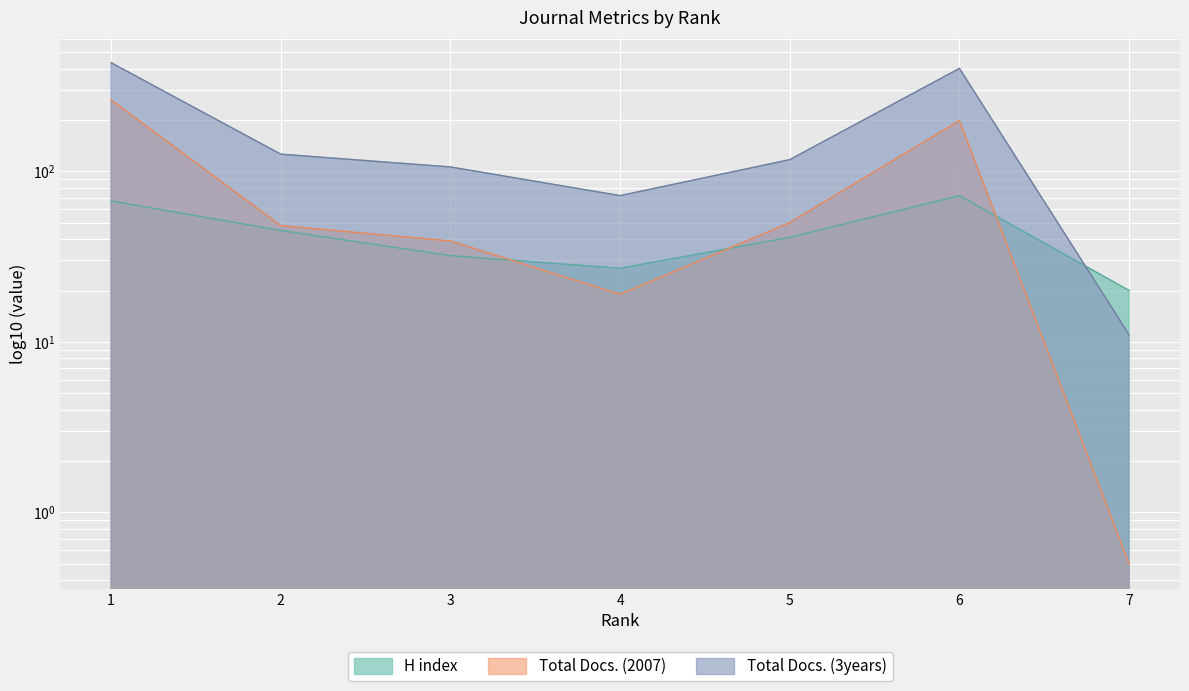

Reading right to left, transcribe all the data shown in this chart.

H index: 7=20.0	6=72.0	5=41.0	4=27.0	3=32.0	2=45.0	1=67.0
Total Docs. (2007): 7=0.5	6=198.0	5=50.0	4=19.0	3=39.0	2=48.0	1=262.0
Total Docs. (3years): 7=11.0	6=401.0	5=117.0	4=72.0	3=106.0	2=126.0	1=433.0